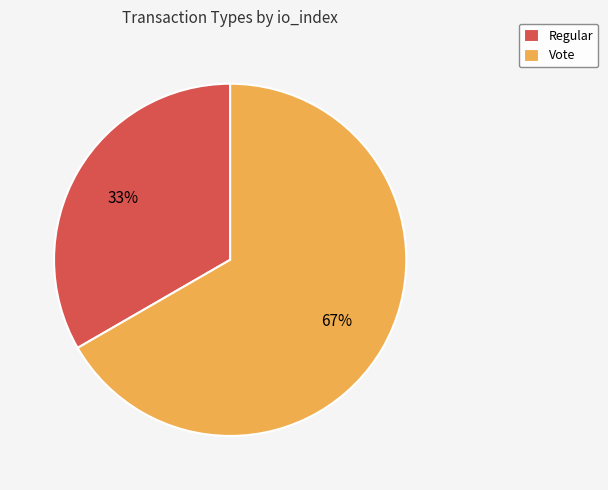

Combined, do Vote and Regular account for over 50%?

Yes